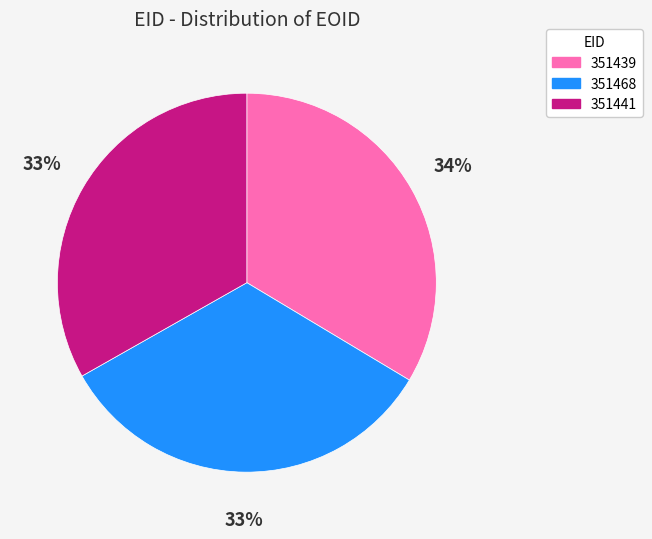

To the nearest percent, what percentage of the pie is 351468?

33%